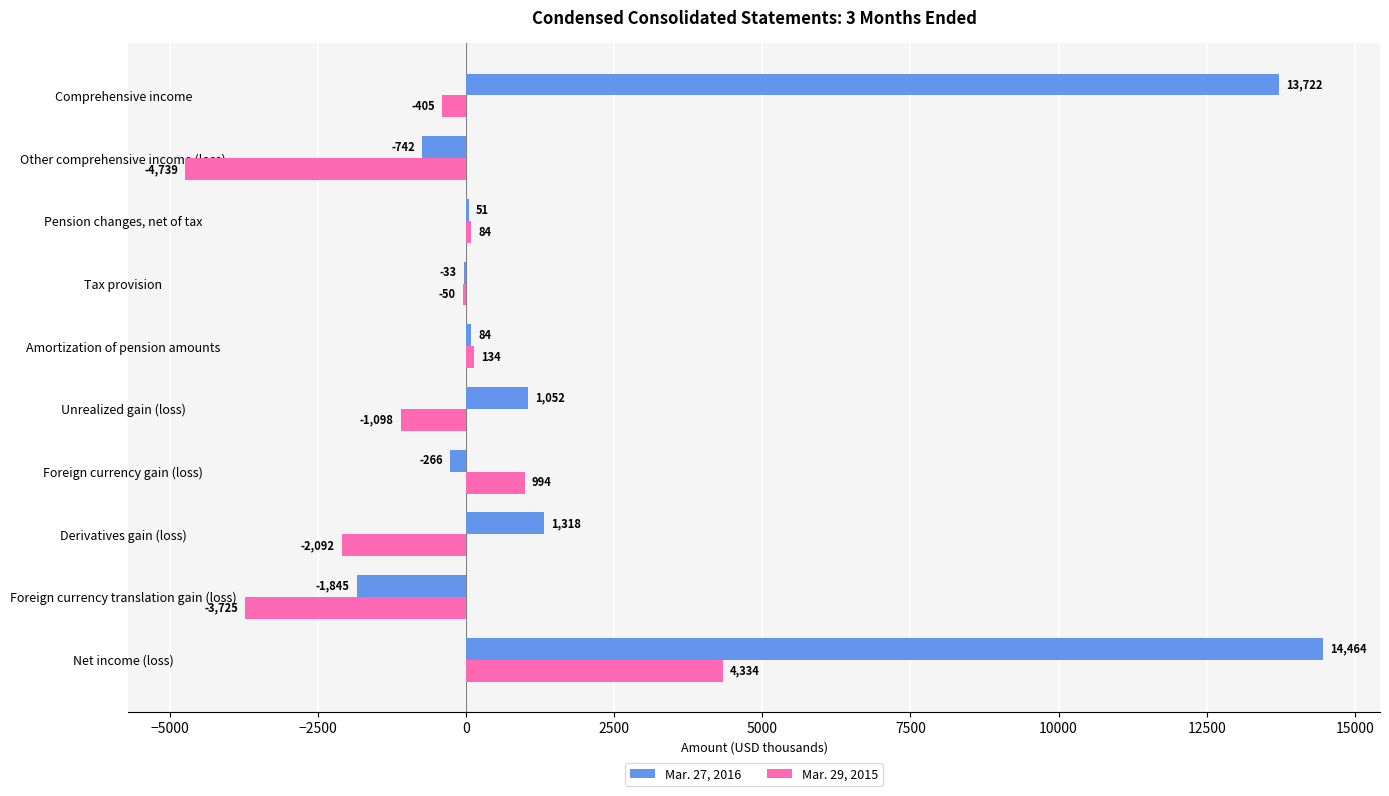

At which label is Mar. 27, 2016 closest to 6309?

Derivatives gain (loss)